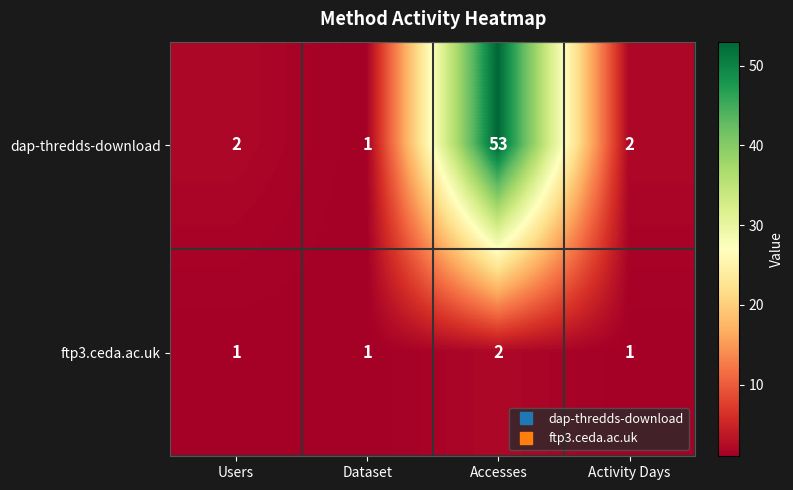

Rank the series by their maximum value, from lowest to highest.

ftp3.ceda.ac.uk, dap-thredds-download